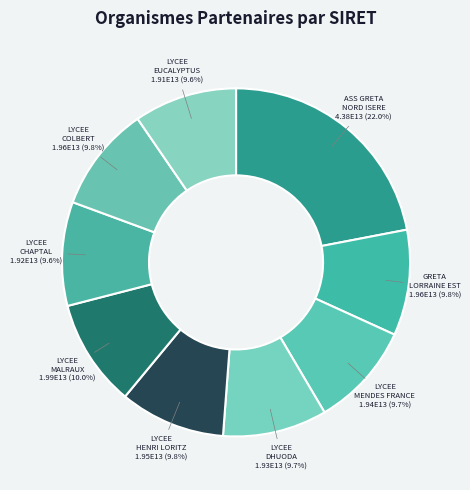

Which slice is the largest?

ASS GRETA NORD ISERE